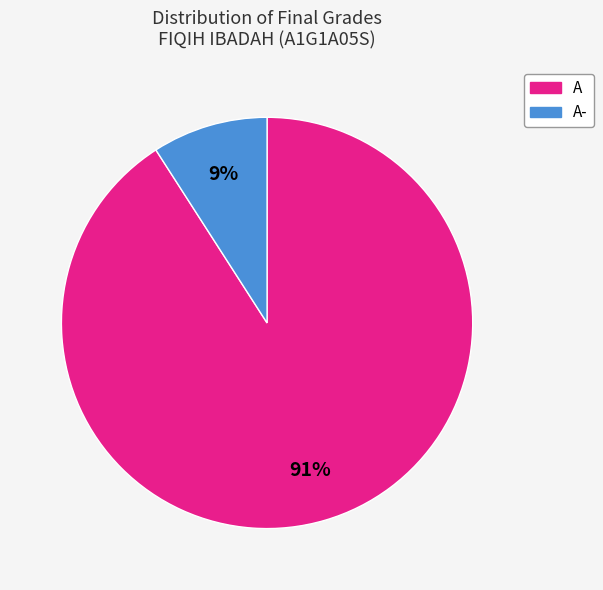

Is there a majority slice in this chart?

Yes